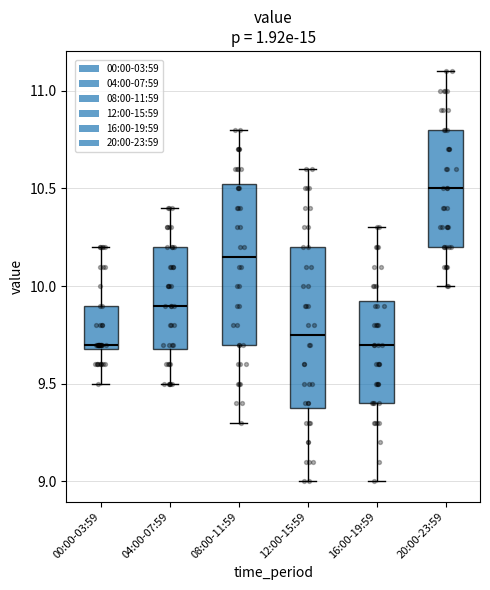

Reading left to right, transcribe this box plot: for each box, give where its median line is, the range the box spans, and where its two whiskers end, as read against the y-axis. The values are not printed on the chart, so give them approximately, as read against the axis.

00:00-03:59: median 9.70 (just above the box's lower edge), box 9.70 to 9.90, whiskers 9.50 to 10.20
04:00-07:59: median 9.90, box 9.70 to 10.20, whiskers 9.50 to 10.40
08:00-11:59: median 10.15, box 9.70 to 10.55, whiskers 9.30 to 10.80
12:00-15:59: median 9.75, box 9.40 to 10.20, whiskers 9.00 to 10.60
16:00-19:59: median 9.70, box 9.40 to 9.95, whiskers 9.00 to 10.30
20:00-23:59: median 10.50, box 10.20 to 10.80, whiskers 10.00 to 11.10